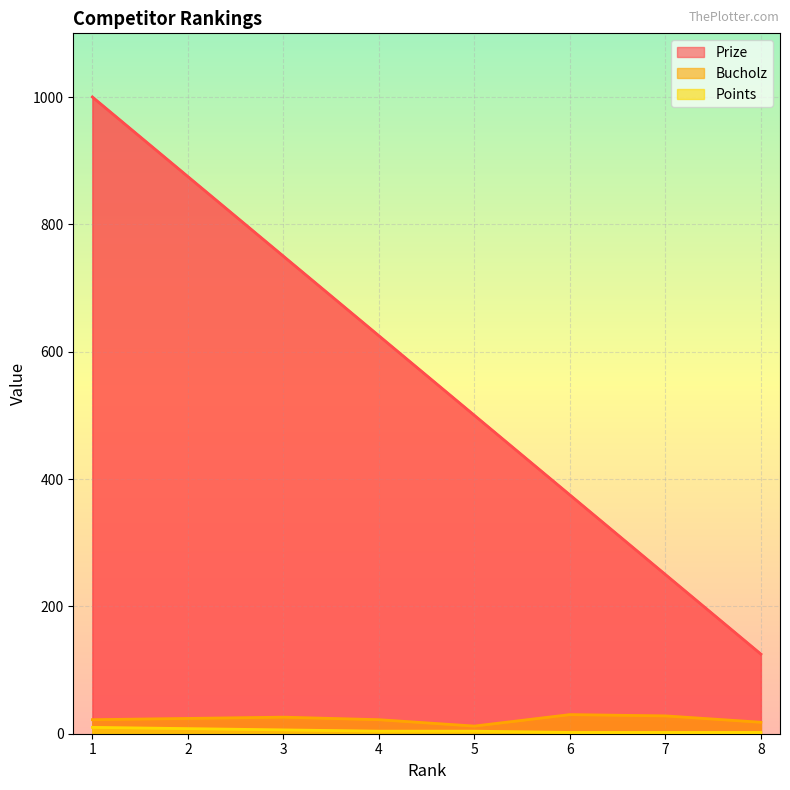

What is the maximum value for Prize?

1000